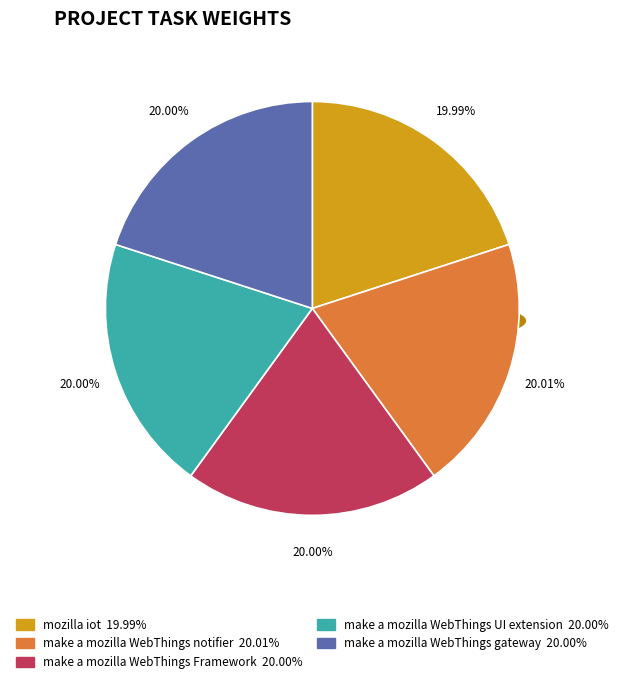

Which category has the biggest portion of the pie?

make a mozilla WebThings notifier